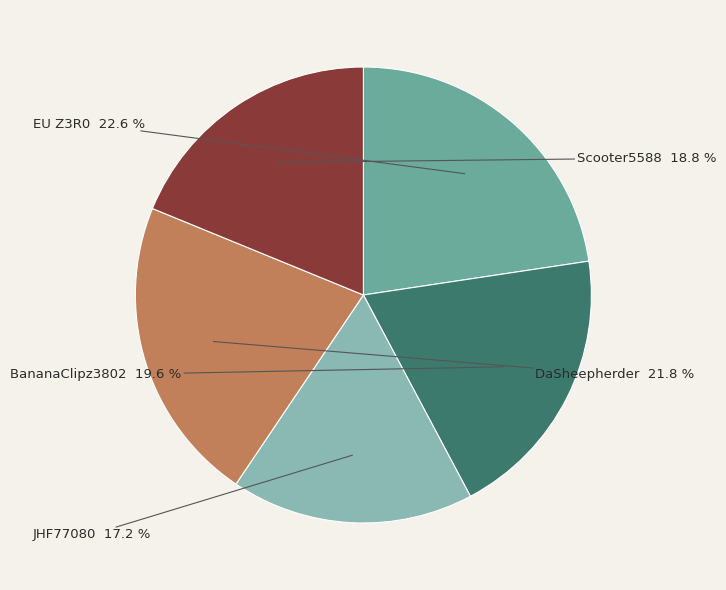

Does any single category account for the majority?

No